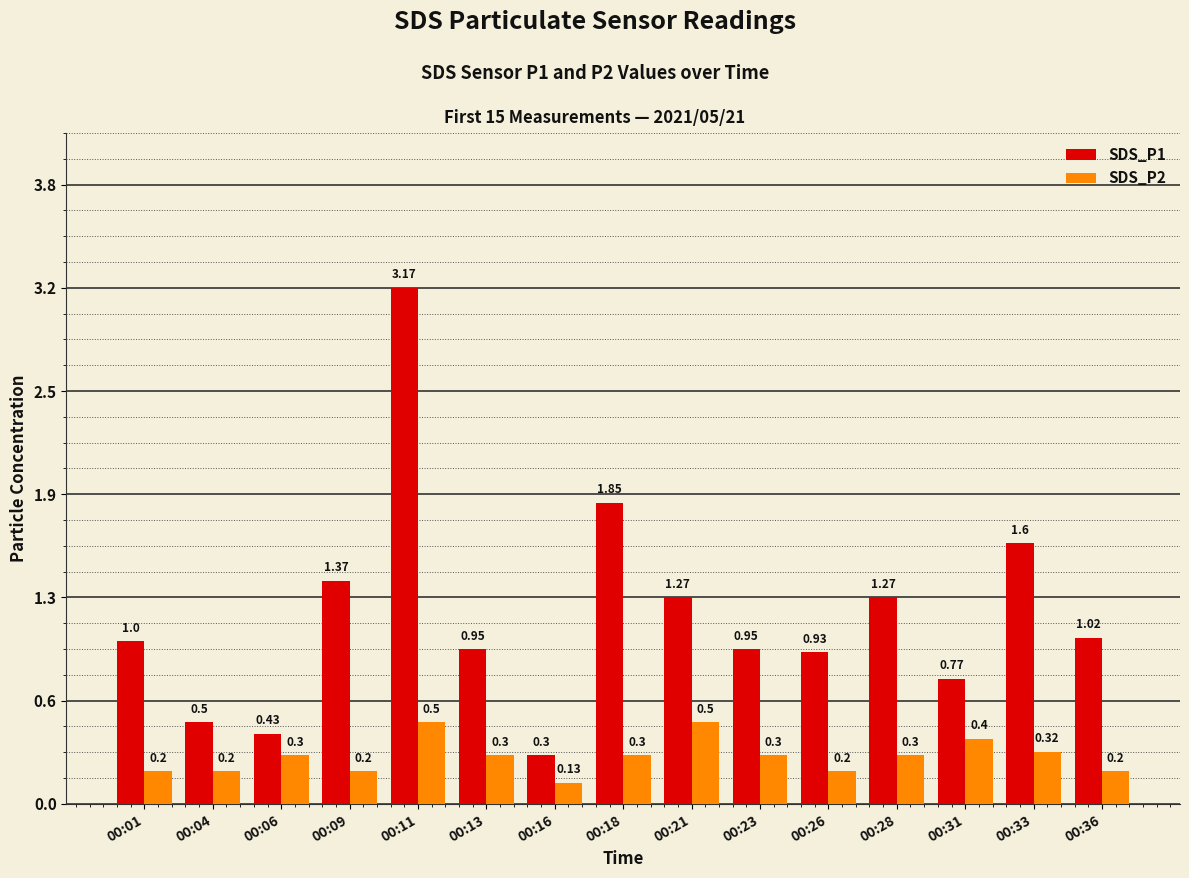

Rank the series by their maximum value, from lowest to highest.

SDS_P2, SDS_P1